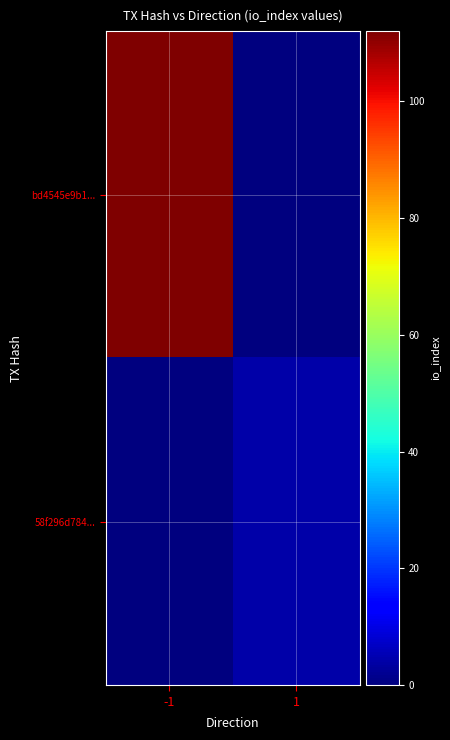

Reading left to right, transcribe all the data shown in this chart.

bd4545e9b1...: -1=112	1=0
58f296d784...: -1=0	1=4